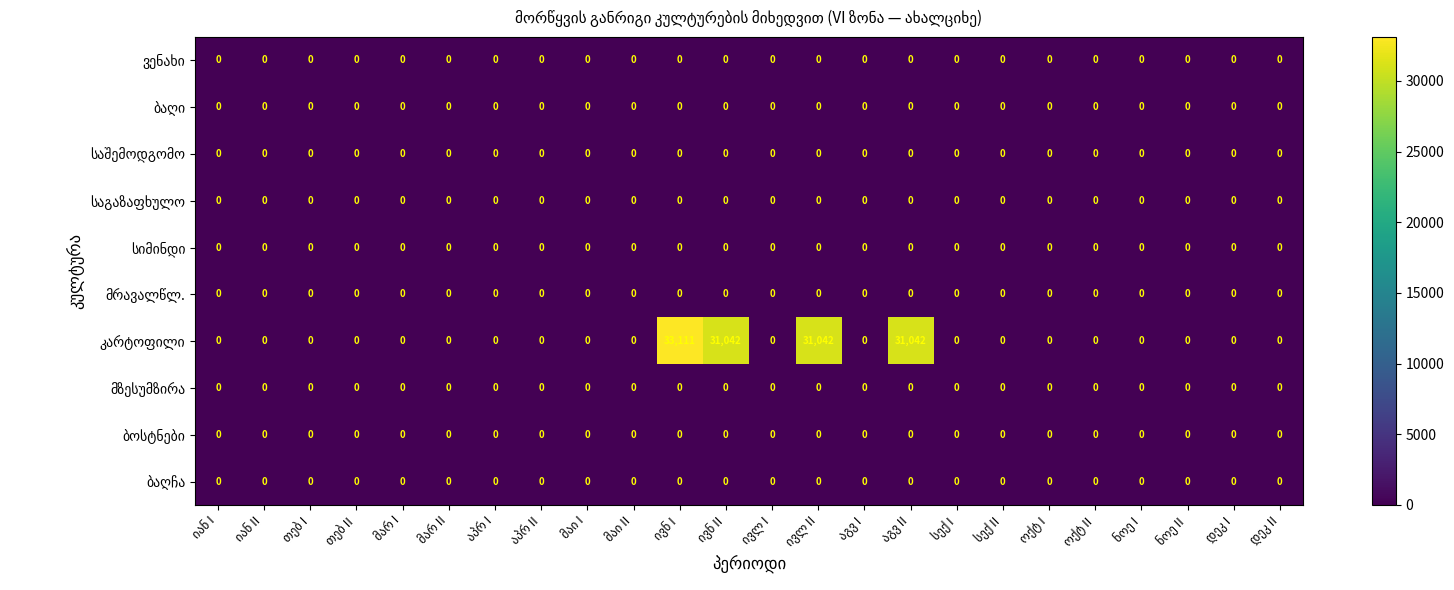

At how many categories does at least one series exceed 1948?

4